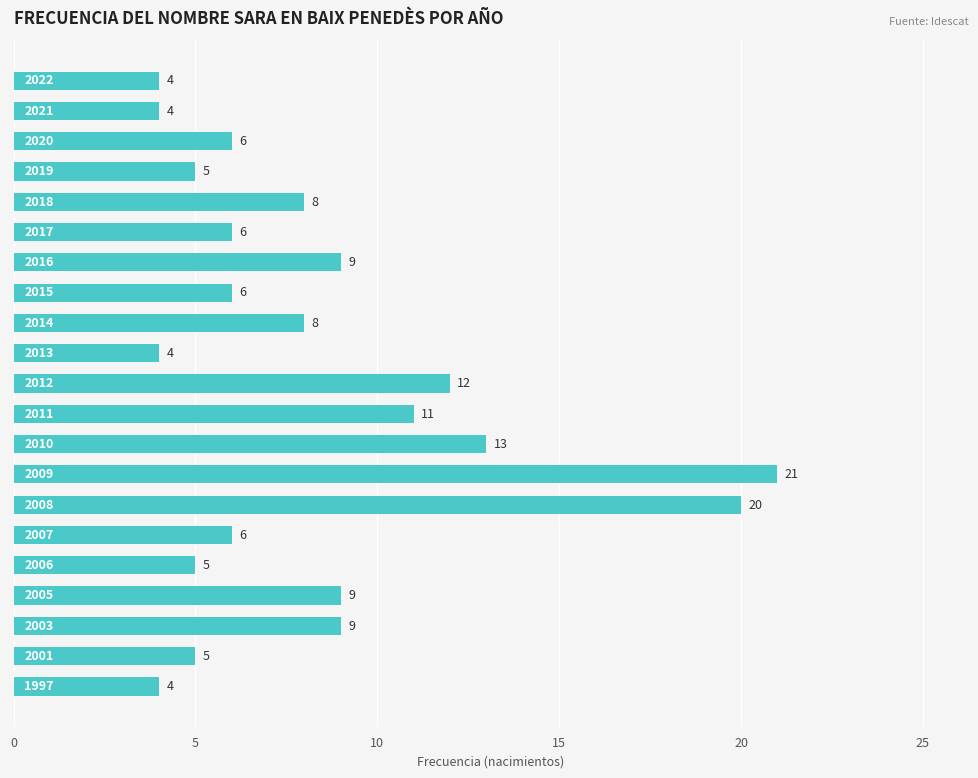

What is the average value?

8